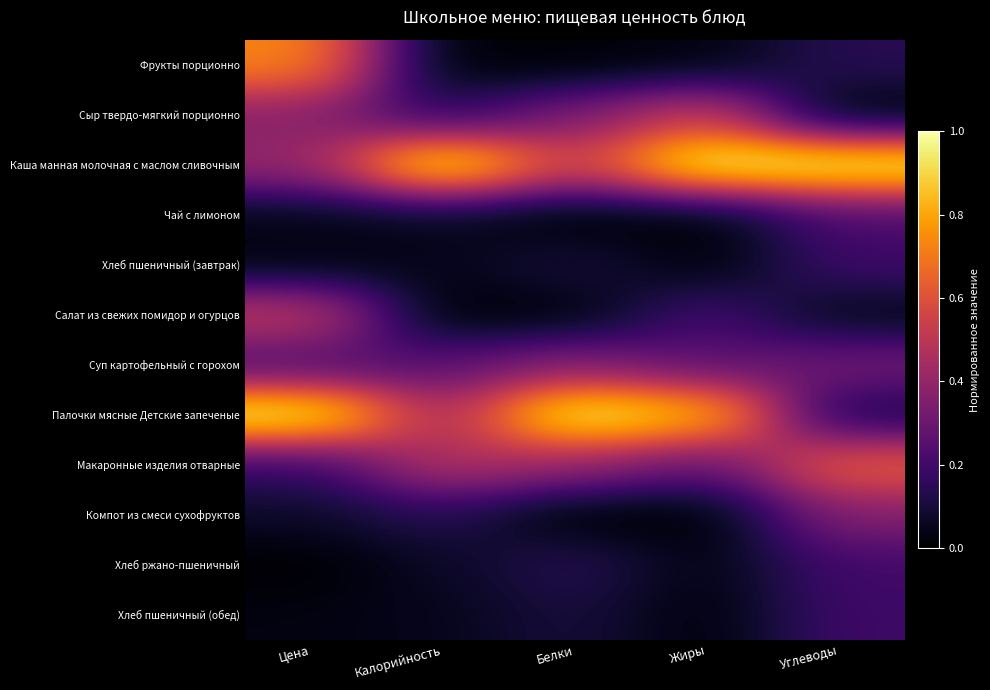

How many data points does each series have?

5